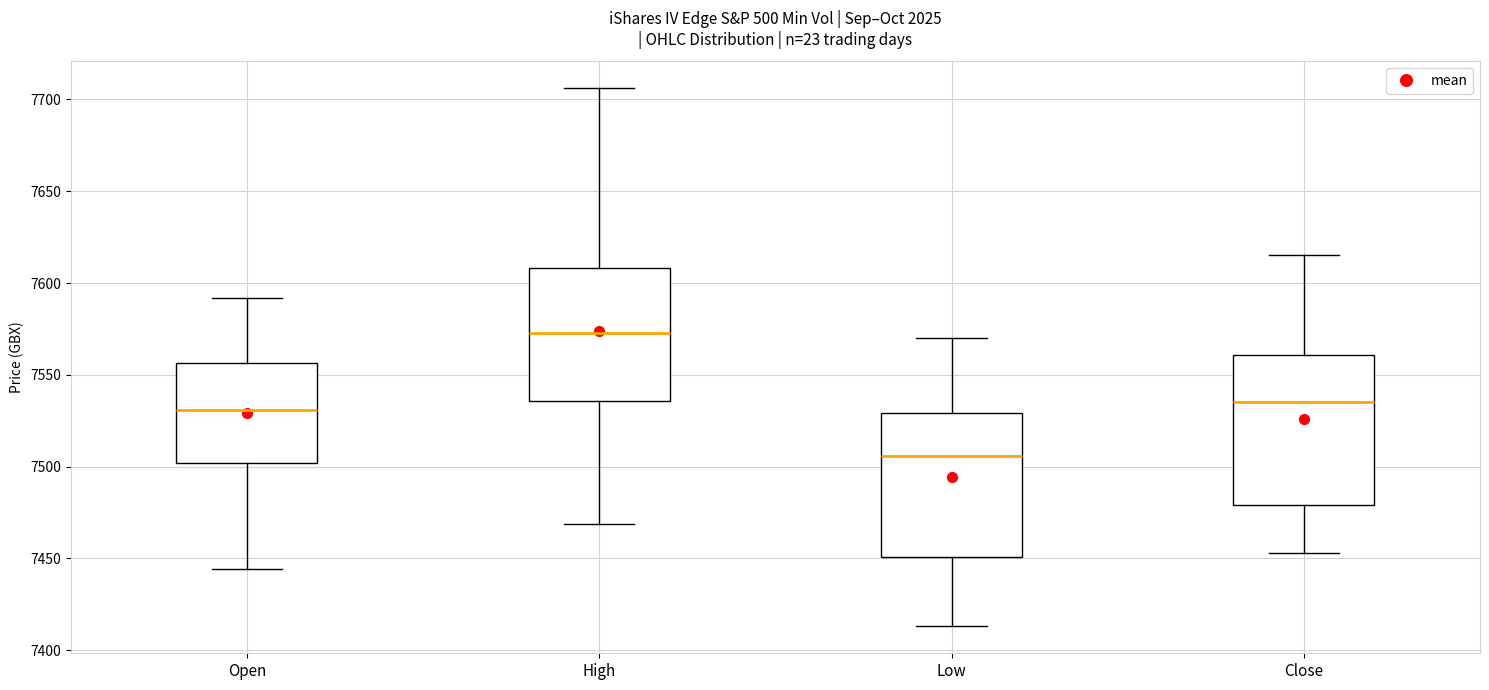

Reading left to right, read every box against the y-axis: the position of its median line, the range the box covers, and the ends of its whiskers. The values are not printed on the chart, so give them approximately, as read against the axis.

Open: median 7530, box 7500 to 7555, whiskers 7445 to 7590
High: median 7575, box 7535 to 7610, whiskers 7470 to 7705
Low: median 7505, box 7450 to 7530, whiskers 7415 to 7570
Close: median 7535, box 7480 to 7560, whiskers 7455 to 7615